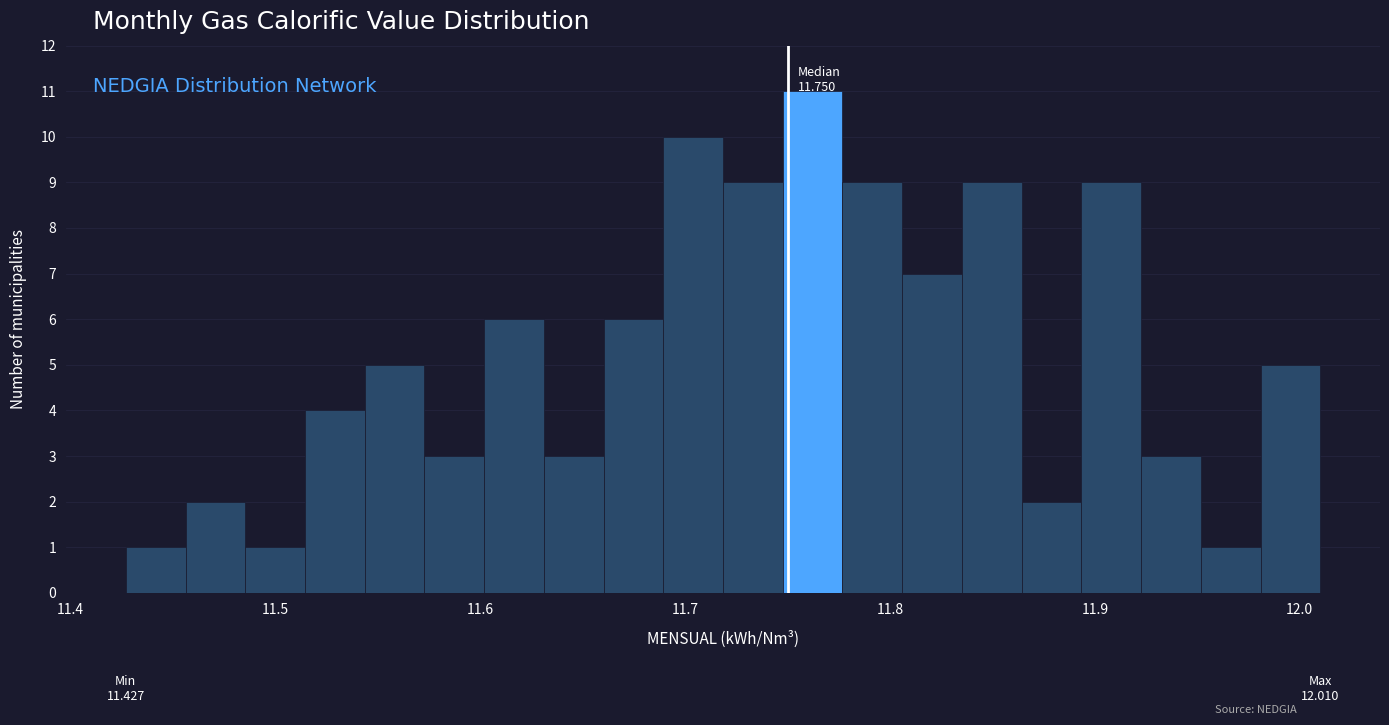

Read against the x-axis, roughly where is the centre of the tallest bar?

11.76